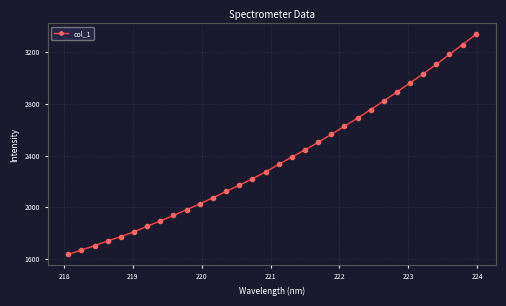

What is the difference between the maximum and minimum values?

1702.1